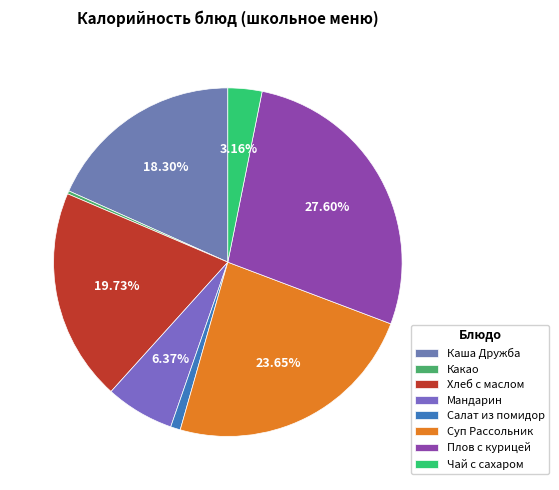

How many slices are in this pie chart?

8